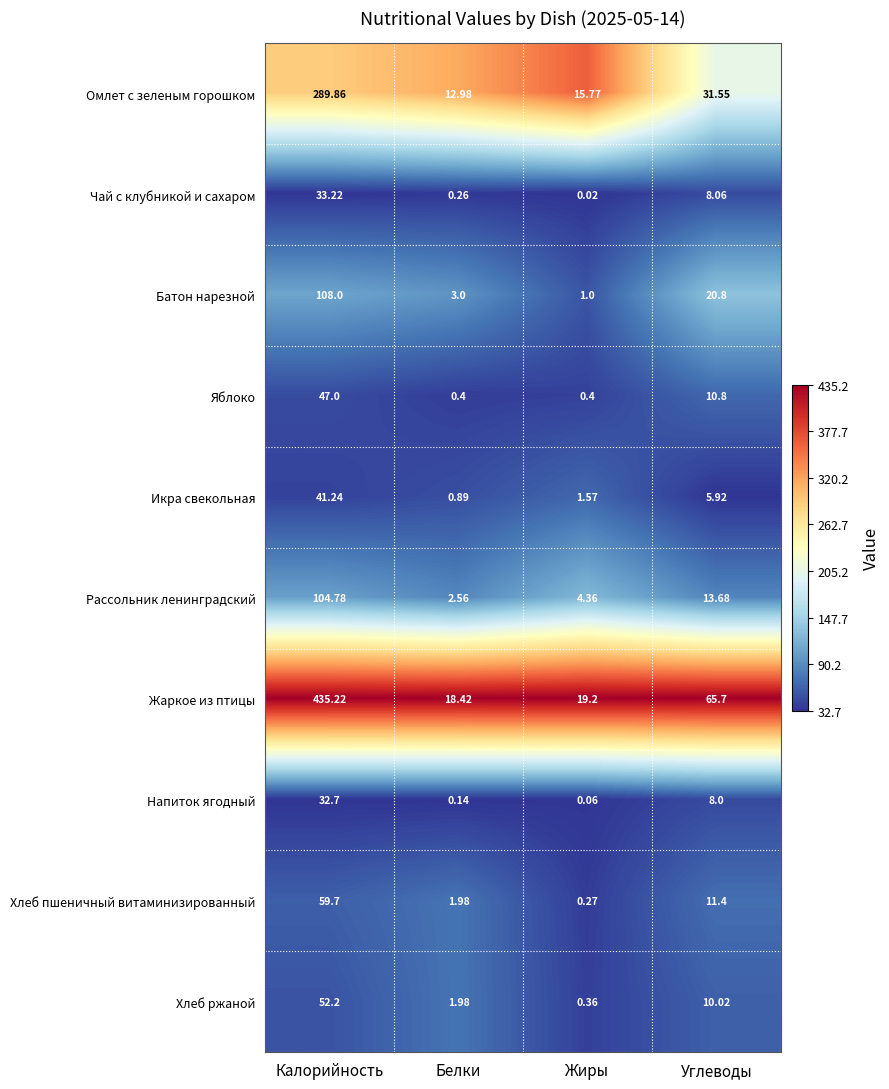

Where is Жаркое из птицы nearest to the value 226?

Углеводы